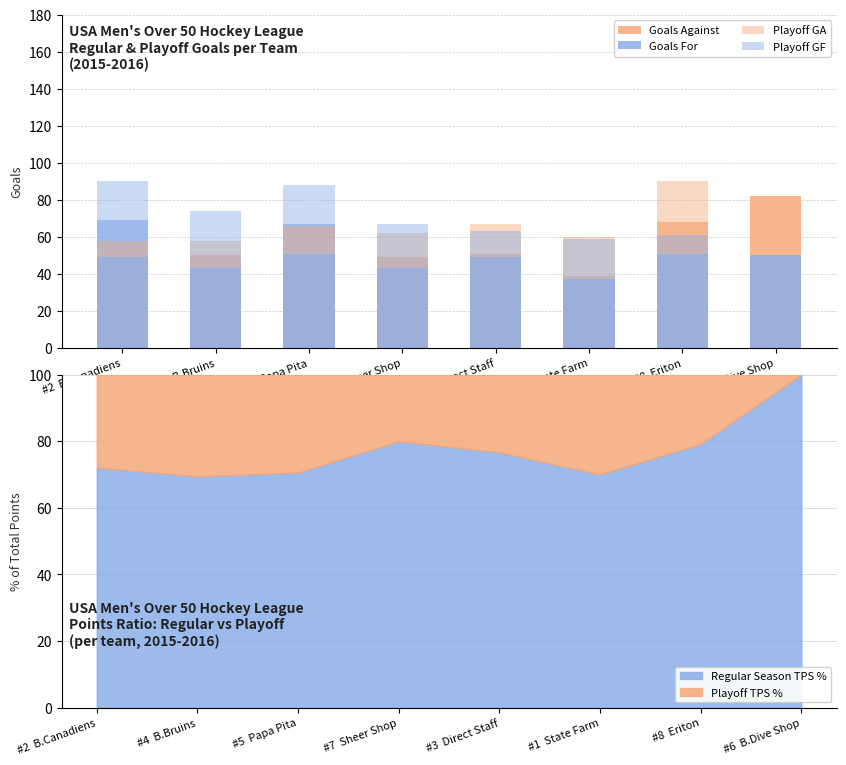

Which category has the highest value in the Regular Season TPS % series?

#6  B.Dive Shop